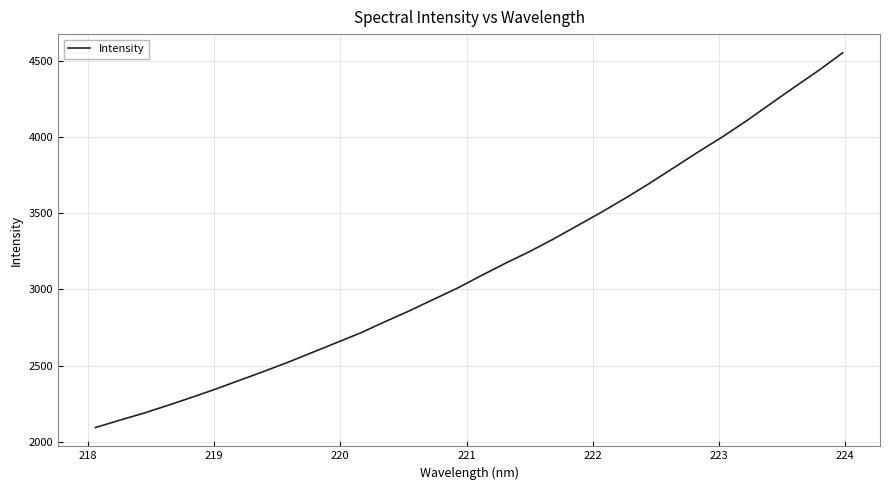

True or false: there are more than 0 points higher than both neighbors.

False